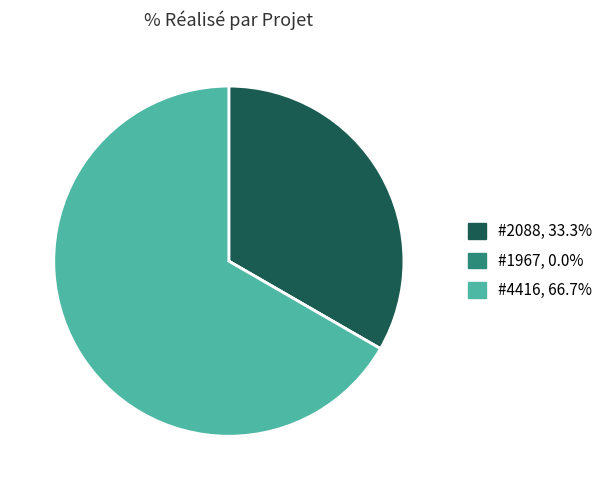

Does any single category account for the majority?

Yes